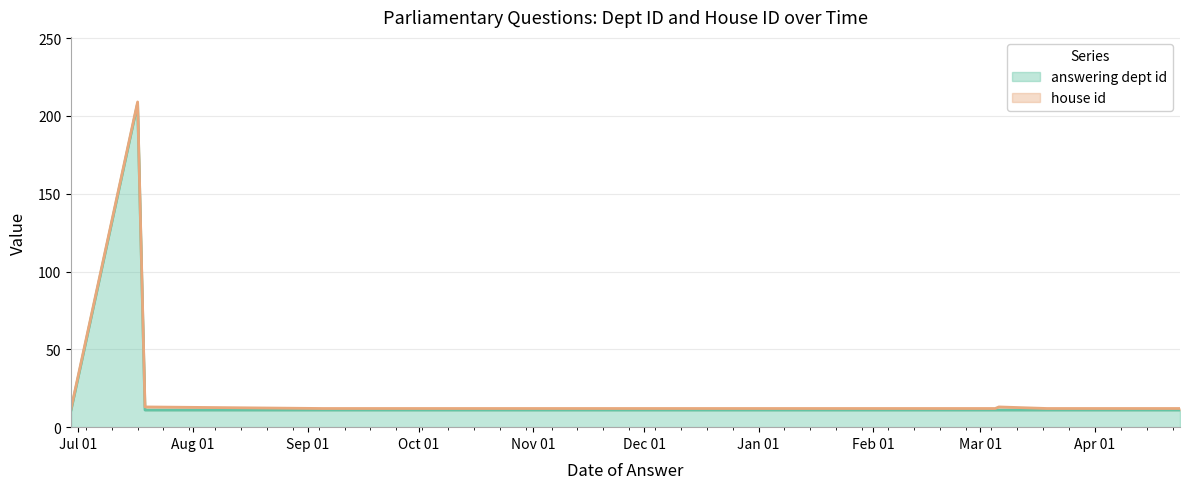

True or false: the data has more than 1 interior local peaks.

False